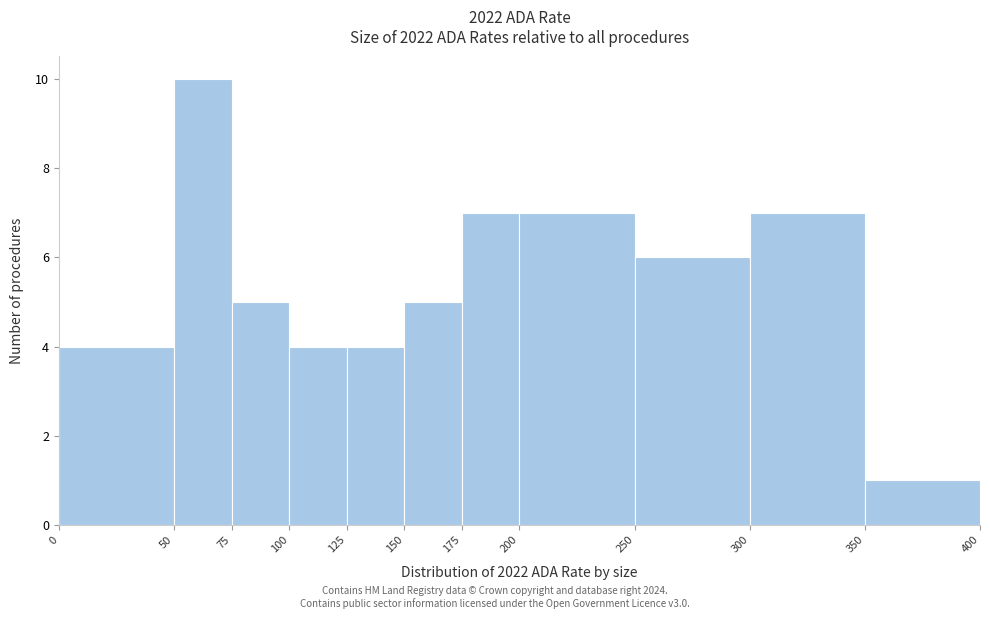

Reading left to right, list every bar in this chart as the range it spans on the x-axis followed by its height. The values are not printed on the chart, so give them approximately, as read against the axis.

0 to 50: 4
50 to 75: 10
75 to 100: 5
100 to 125: 4
125 to 150: 4
150 to 175: 5
175 to 200: 7
200 to 250: 7
250 to 300: 6
300 to 350: 7
350 to 400: 1